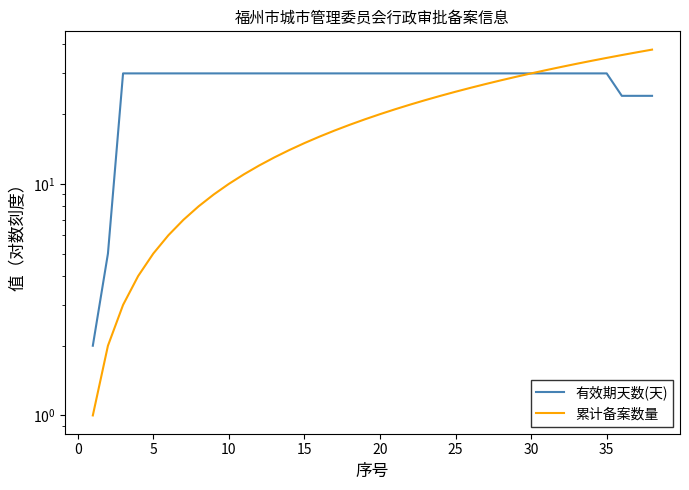

Is the value of 有效期天数(天) at 18 greater than the value of 累计备案数量 at 14?

Yes